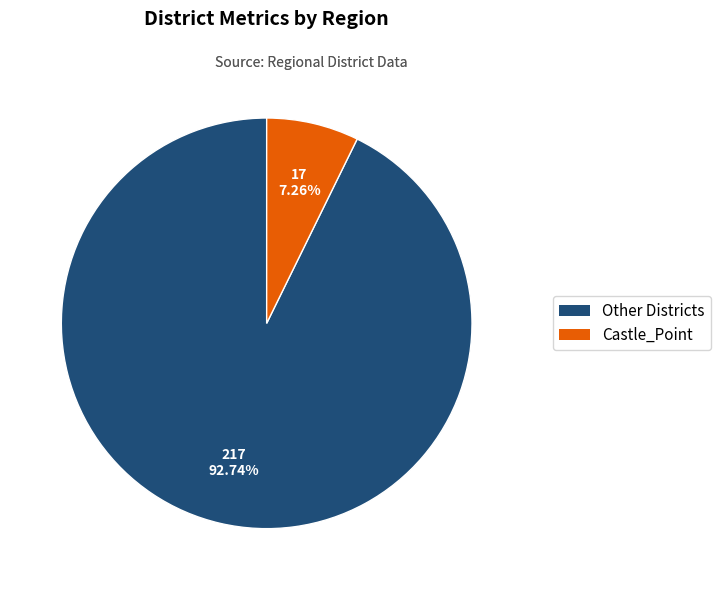

Is there any slice that represents more than half of the pie?

Yes